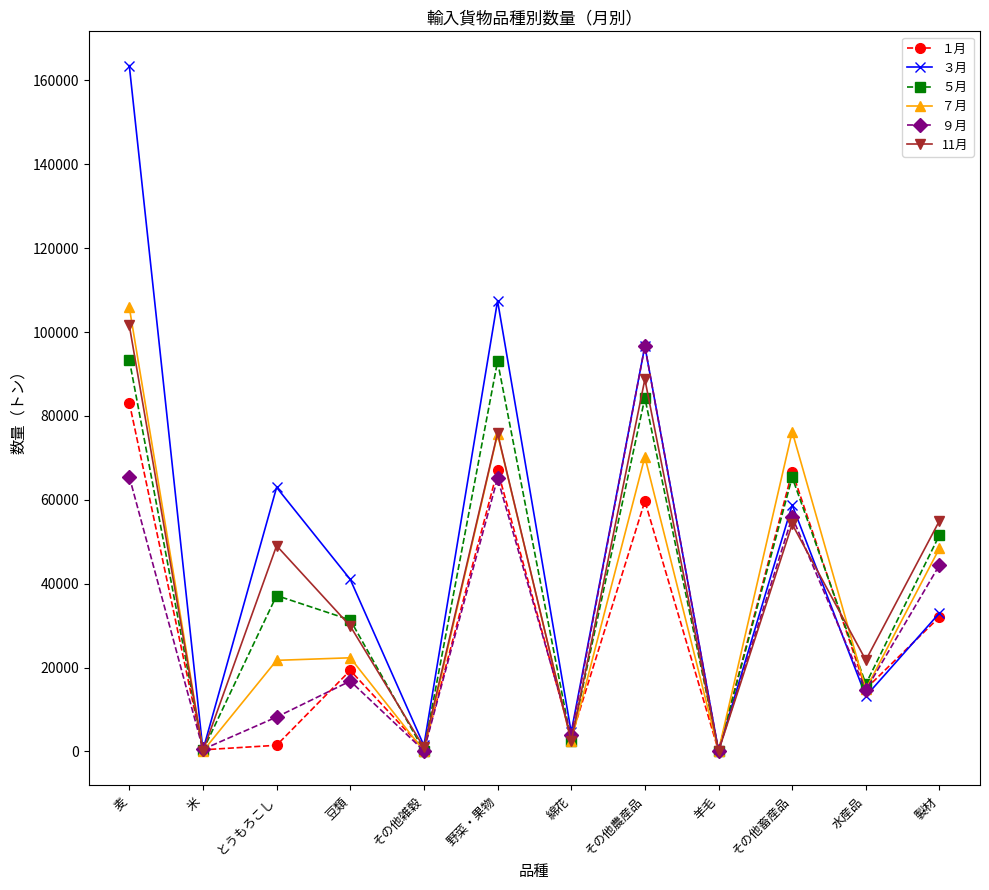

Which series has the largest range (max minus min)?

３月